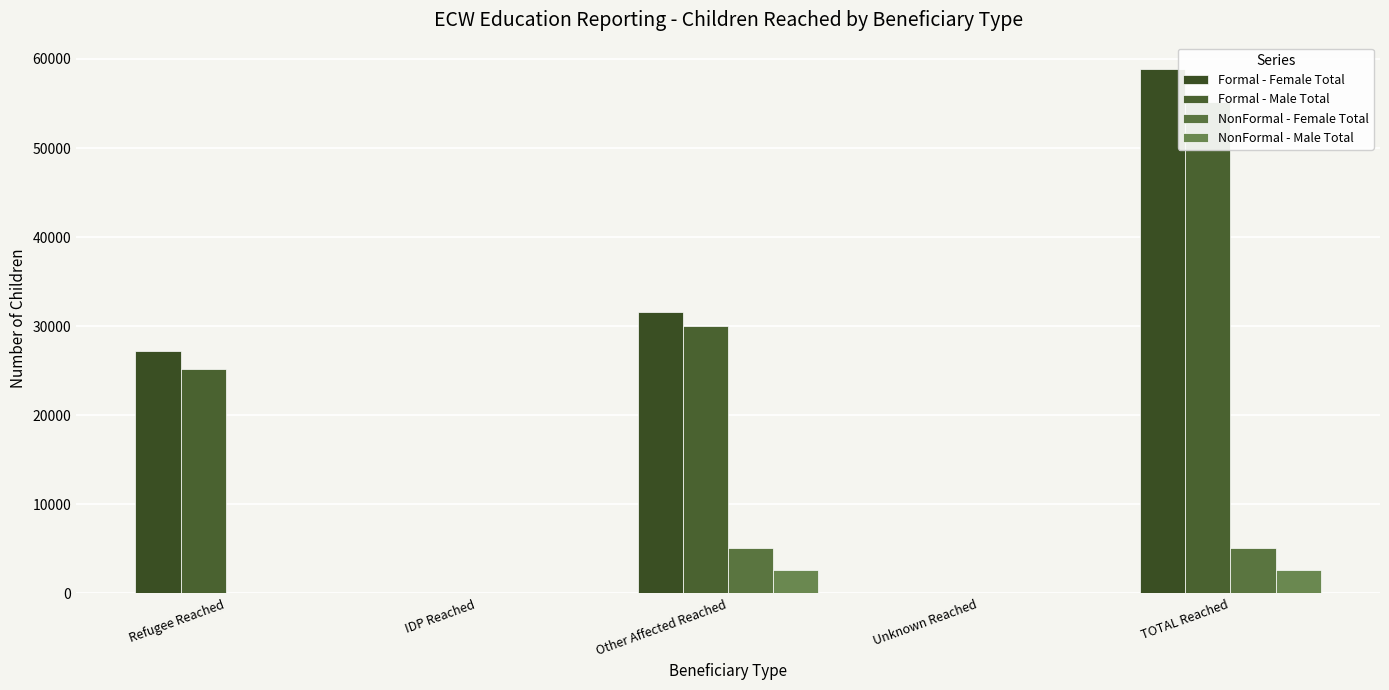

Is the value of Formal - Male Total at Other Affected Reached greater than the value of NonFormal - Female Total at TOTAL Reached?

Yes